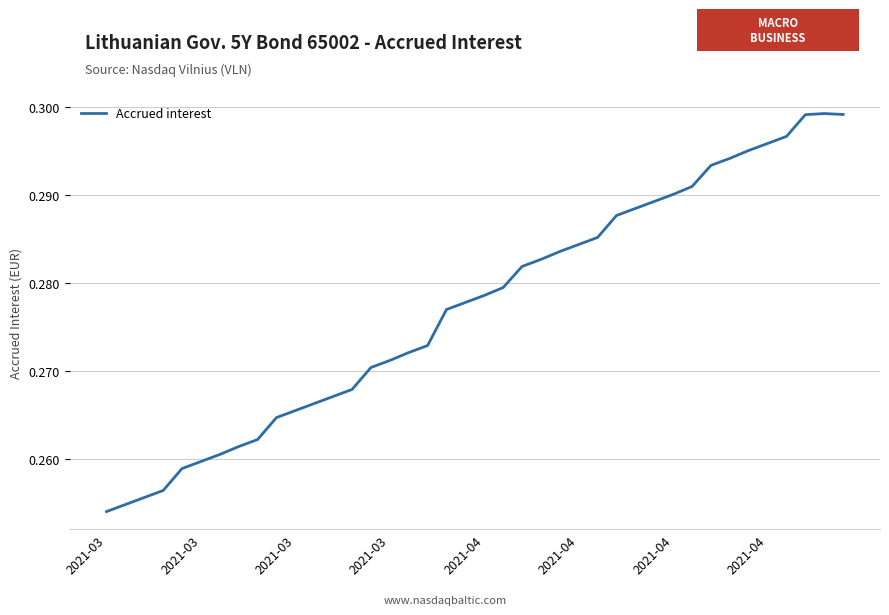

What is the sum of all values?

11.1